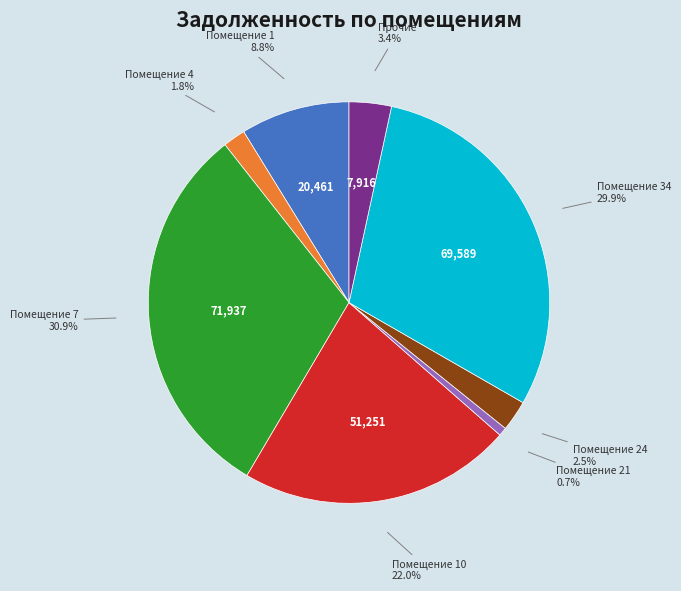

Is there a majority slice in this chart?

No